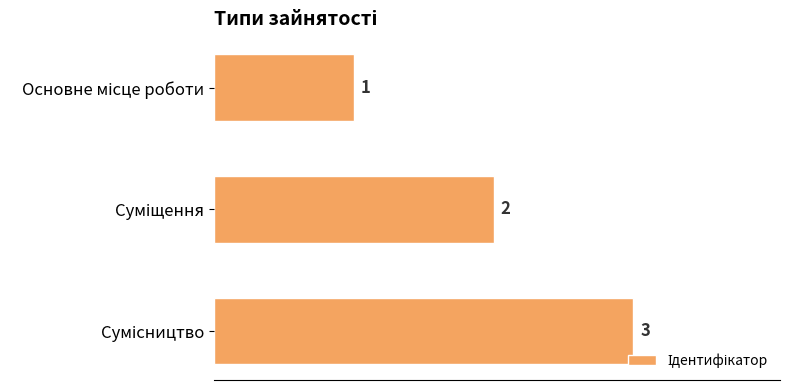

How many bars are there in total?

3